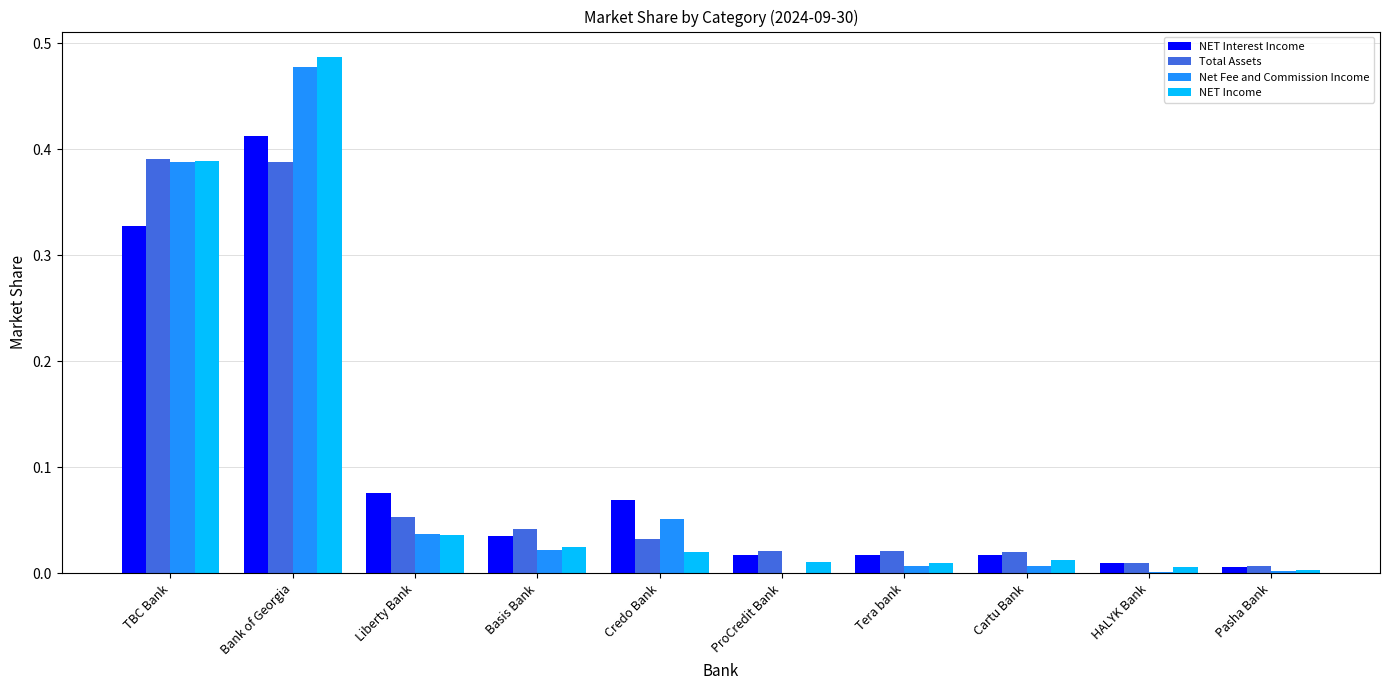

Between TBC Bank and Tera bank, which series saw the biggest shift?

Net Fee and Commission Income